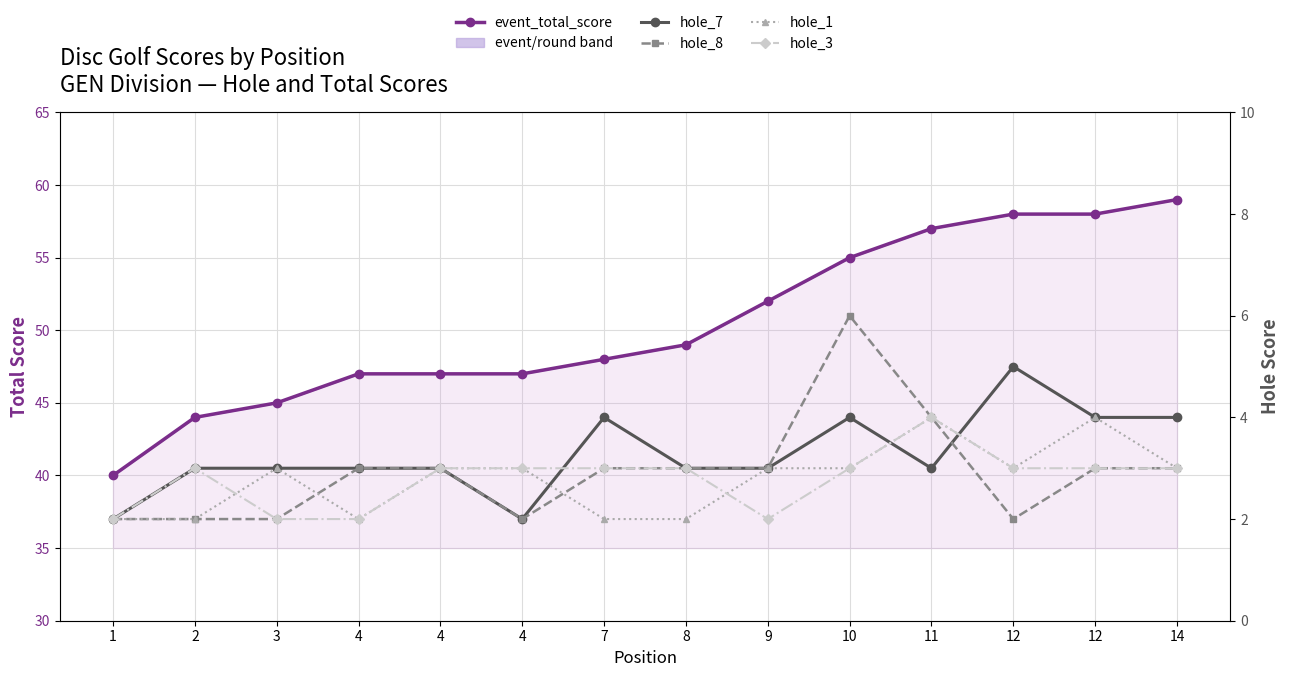

At how many categories does at least one series exceed 41?

13